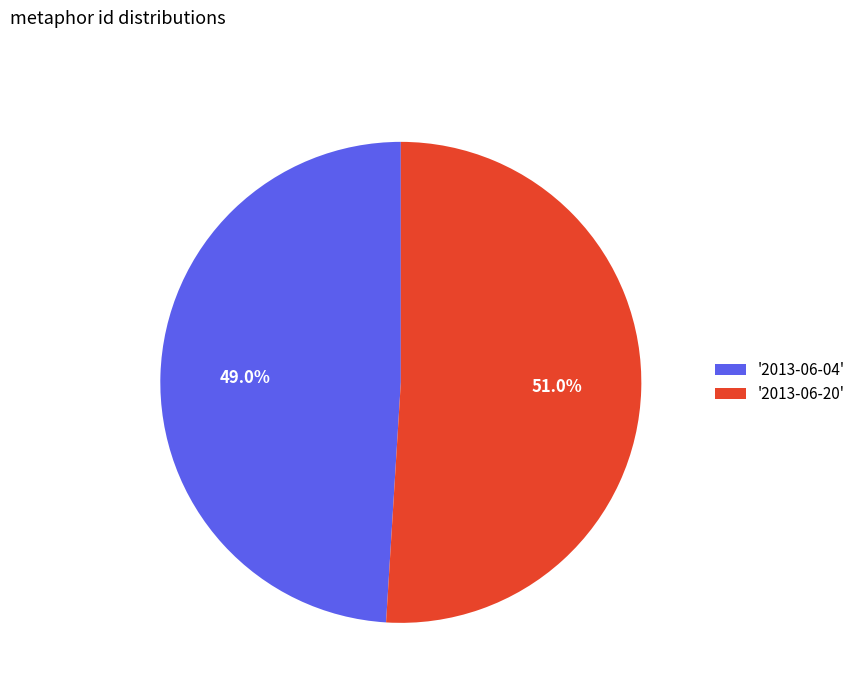

What is the ratio of the value at '2013-06-20' to the value at '2013-06-04'?

1.0